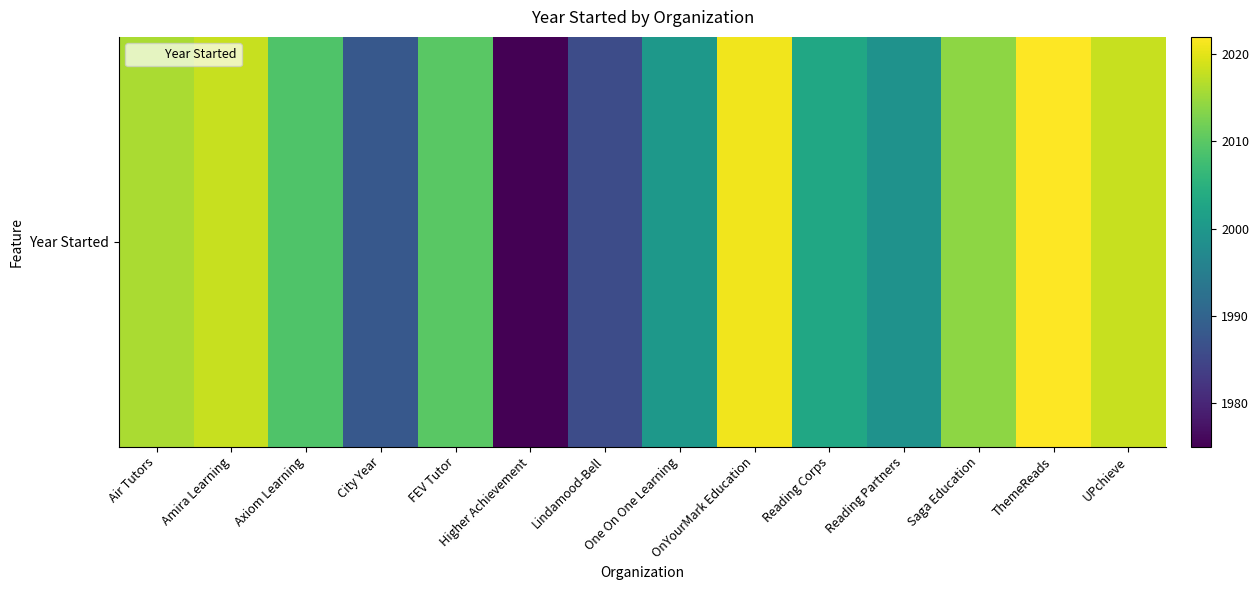

True or false: the data shows 2021 at OnYourMark Education.

True